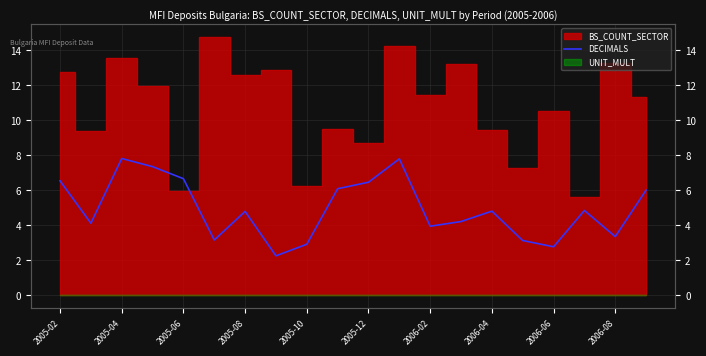

How many lines are shown in the chart?

1